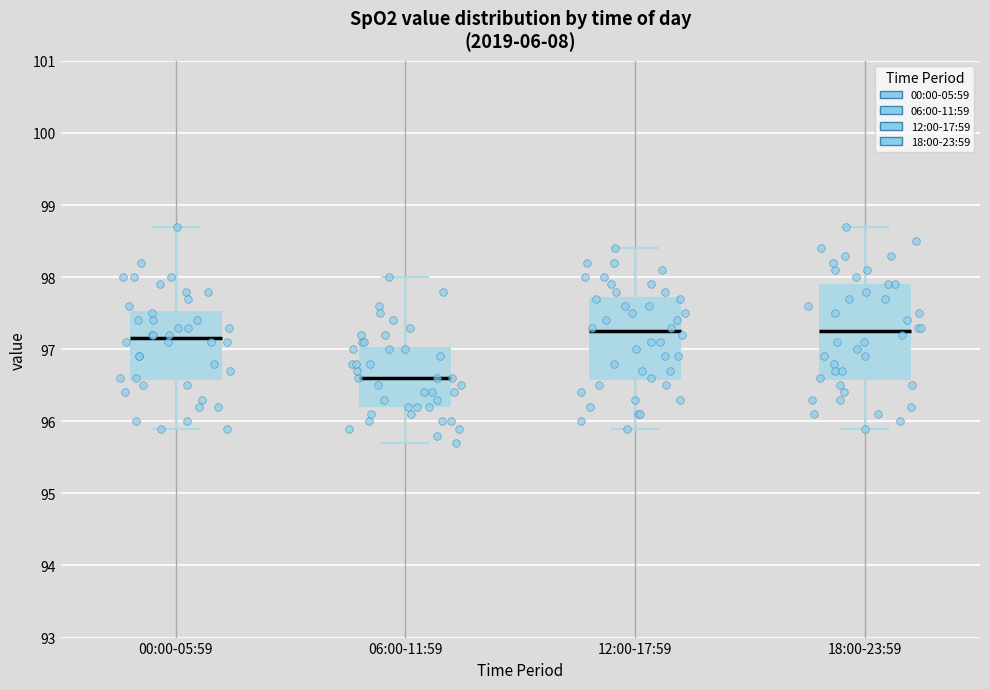

Reading left to right, transcribe this box plot: for each box, give where its median line is, the range the box spans, and where its two whiskers end, as read against the y-axis. The values are not printed on the chart, so give them approximately, as read against the axis.

00:00-05:59: median 97.2, box 96.6 to 97.5, whiskers 95.9 to 98.7
06:00-11:59: median 96.6, box 96.2 to 97.0, whiskers 95.7 to 98.0
12:00-17:59: median 97.3, box 96.6 to 97.7, whiskers 95.9 to 98.4
18:00-23:59: median 97.3, box 96.6 to 97.9, whiskers 95.9 to 98.7